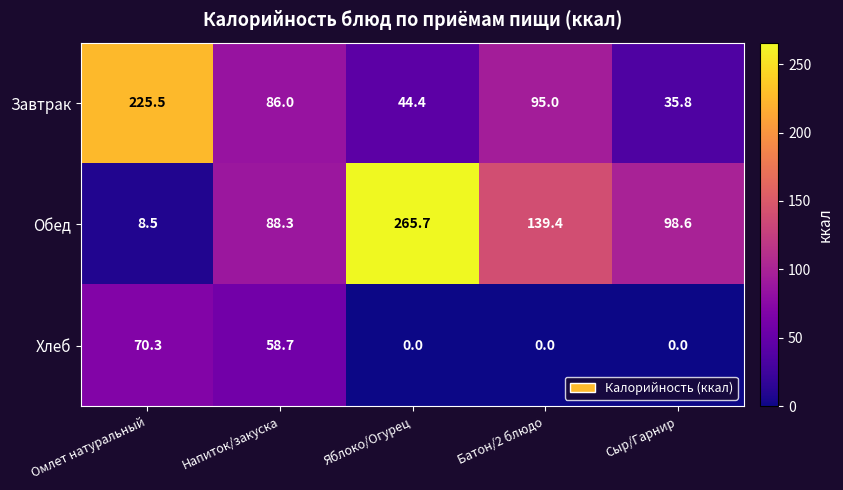

What is the spread (max minus min) of values at Омлет натуральный?

217.0